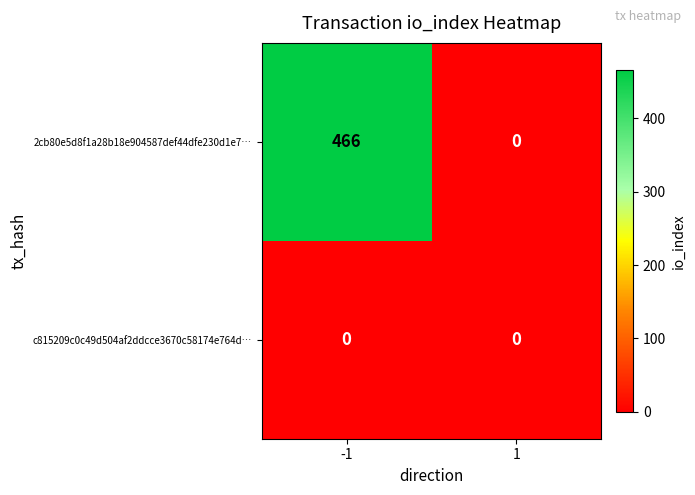

How many series are shown in this chart?

2